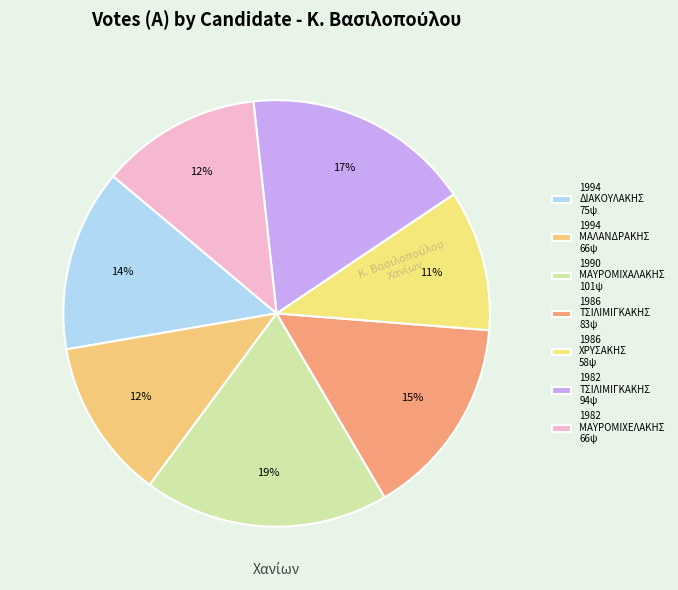

How many segments does this pie chart have?

7